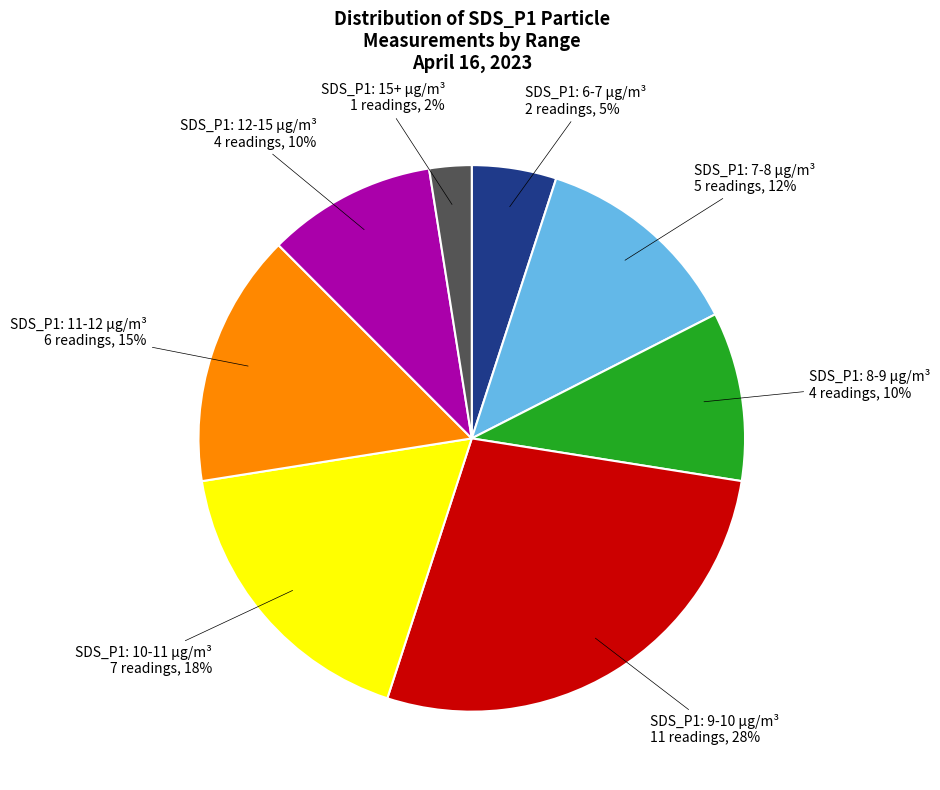

To the nearest percent, what is the difference between the largest and smallest slice percentages?

25%